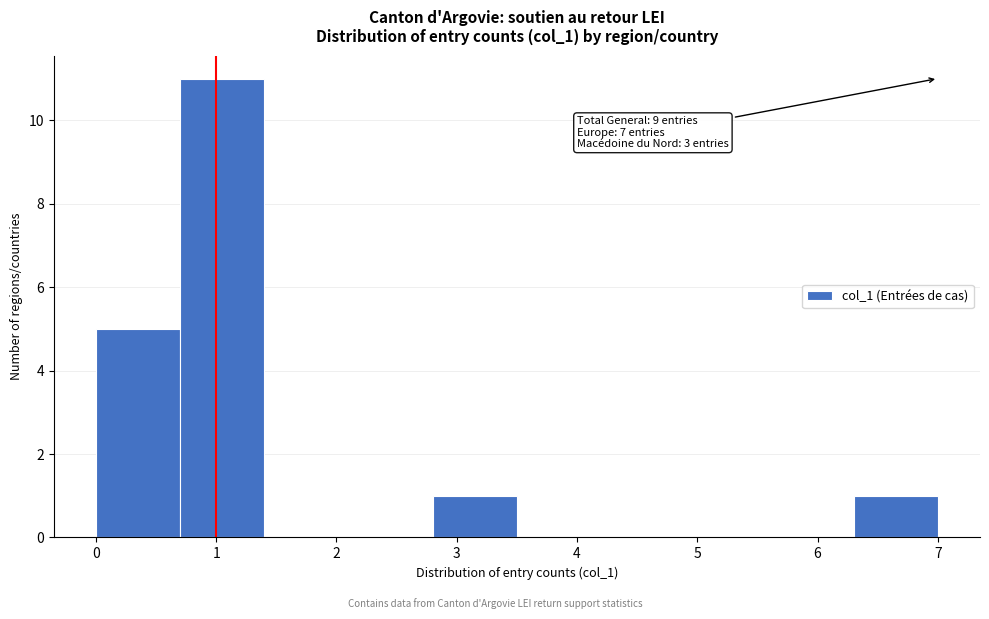

Over which range of the x-axis is the bar tallest?

0.7 to 1.4